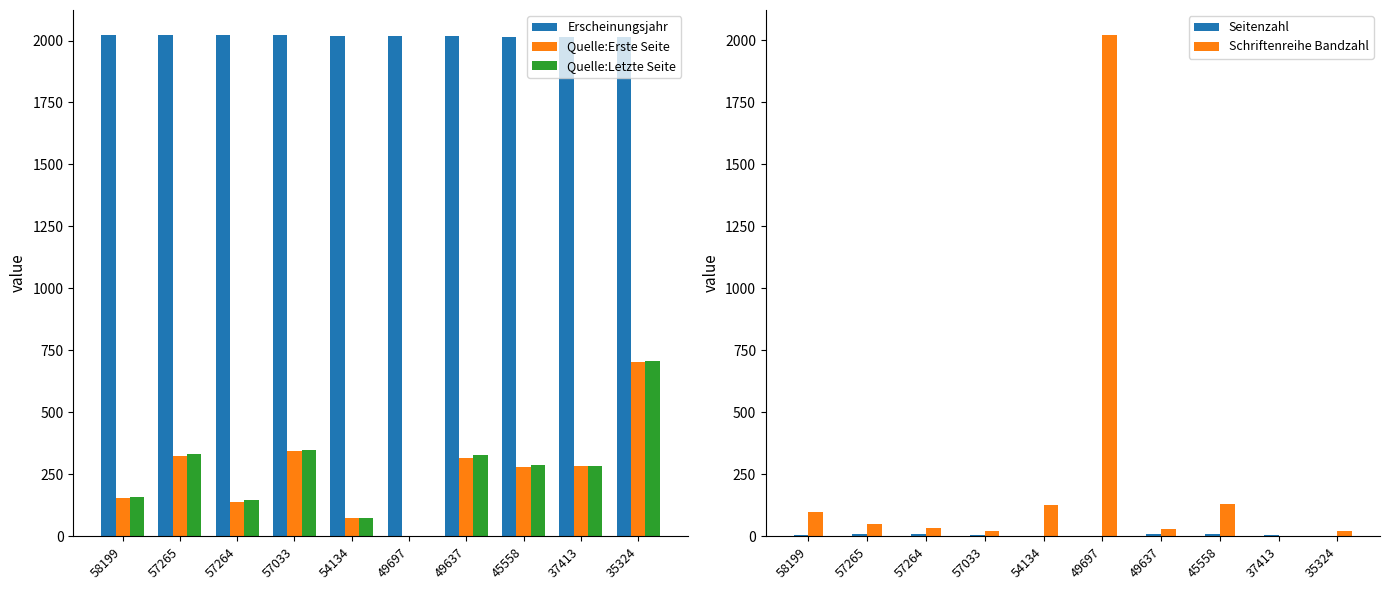

Reading right to left, extract all data points from this chart.

Erscheinungsjahr: 35324=2013	37413=2014	45558=2016	49637=2020	49697=2020	54134=2018	57033=2021	57264=2022	57265=2022	58199=2022
Quelle:Erste Seite: 35324=705	37413=282	45558=279	49637=317	49697=0	54134=72	57033=344	57264=137	57265=323	58199=153
Quelle:Letzte Seite: 35324=707	37413=285	45558=286	49637=327	49697=0	54134=74	57033=350	57264=145	57265=331	58199=157
Seitenzahl: 35324=3	37413=4	45558=8	49637=10	49697=3	54134=3	57033=7	57264=8	57265=8	58199=4
Schriftenreihe Bandzahl: 35324=23	37413=0	45558=132	49637=30	49697=2020	54134=128	57033=23	57264=32	57265=48	58199=97